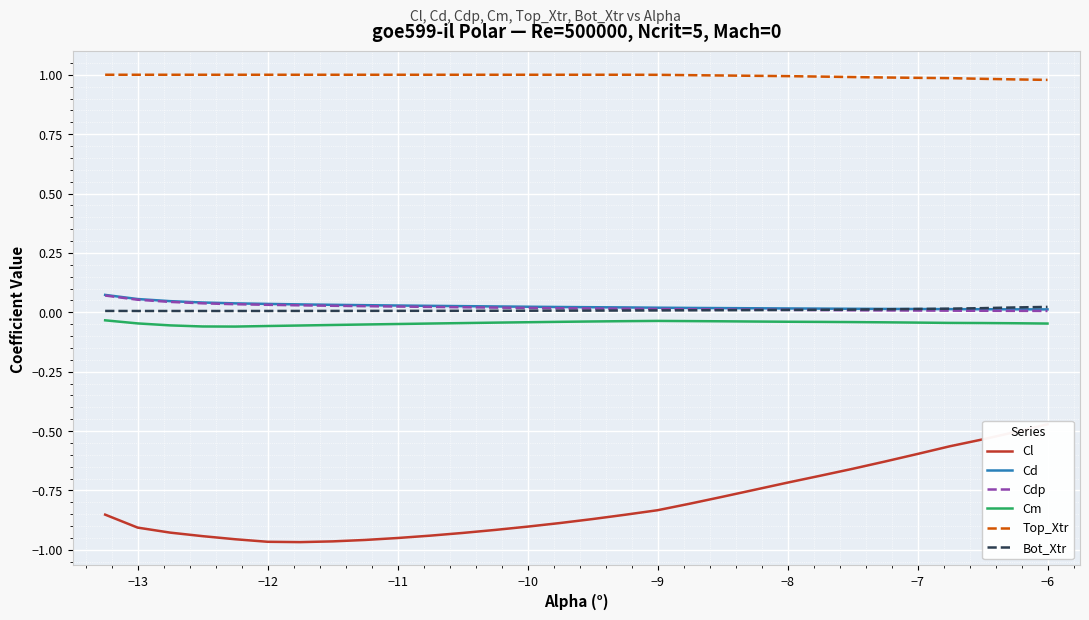

Rank the series by their maximum value, from highest to lowest.

Top_Xtr, Cd, Cdp, Bot_Xtr, Cm, Cl